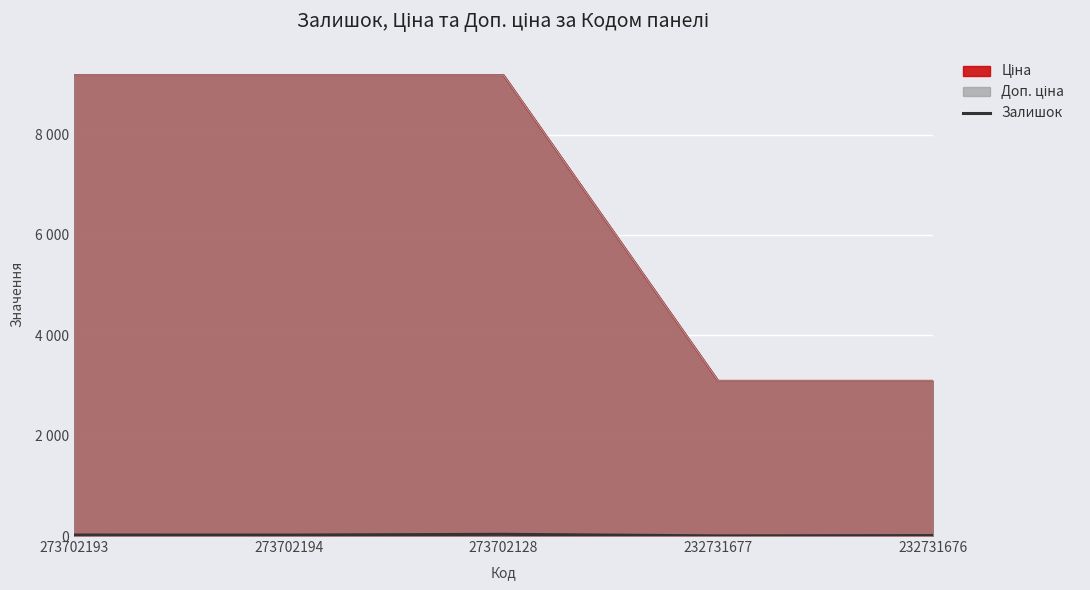

Where is the first local minimum?

273702194